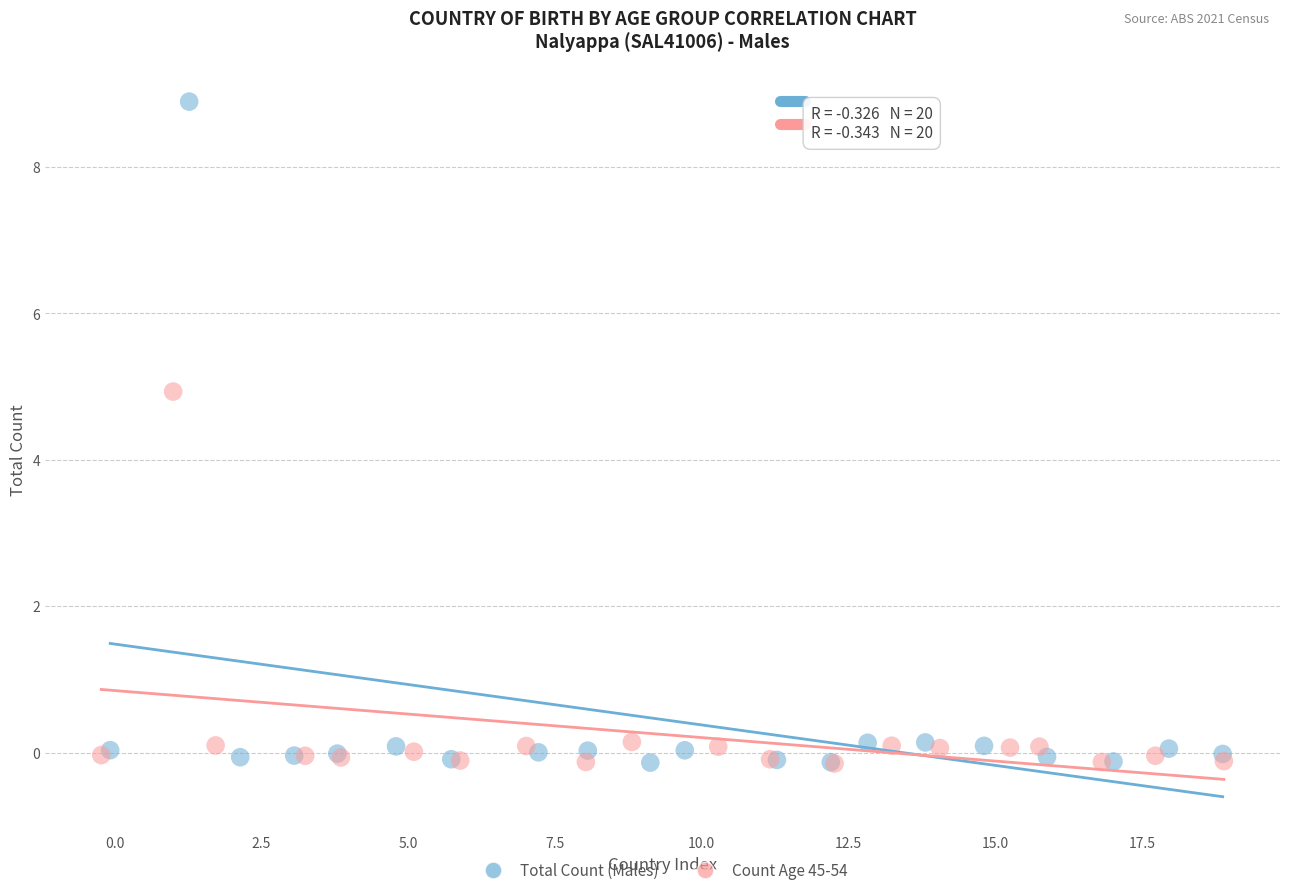

Which series has the largest Y range (max minus min)?

Total Count (Males)